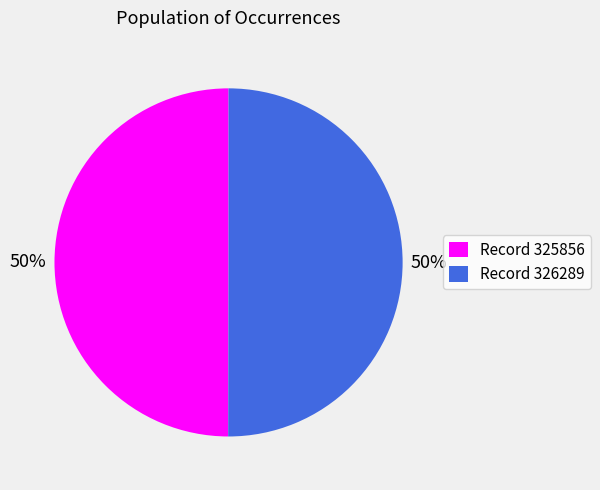

Approximately how many times larger is the value at Record 326289 compared to Record 325856?

1.0